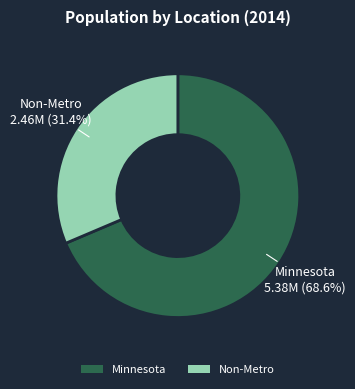

Rank the categories by value from lowest to highest.

Non-Metro, Minnesota